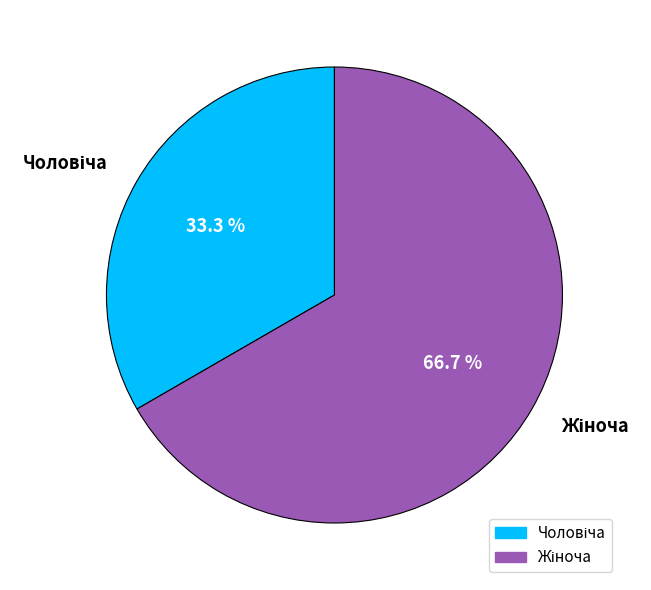

Is there a majority slice in this chart?

Yes